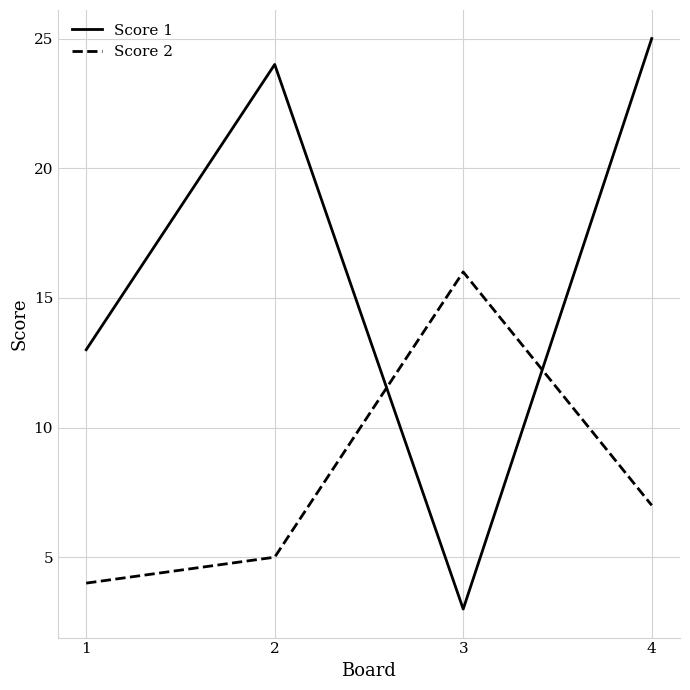

Which category has the highest value in the Score 2 series?

3